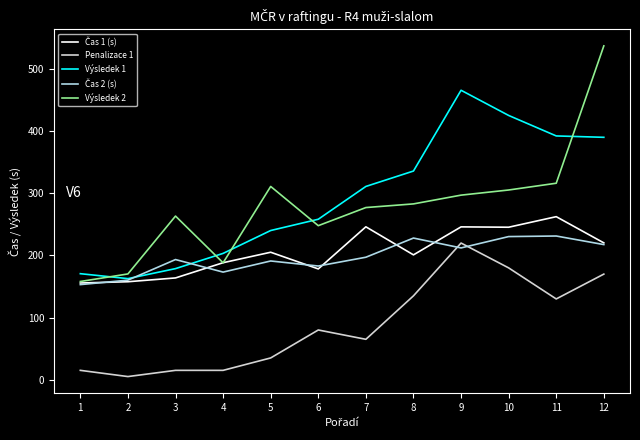

True or false: Výsledek 1 and Penalizace 1 cross at least once.

False